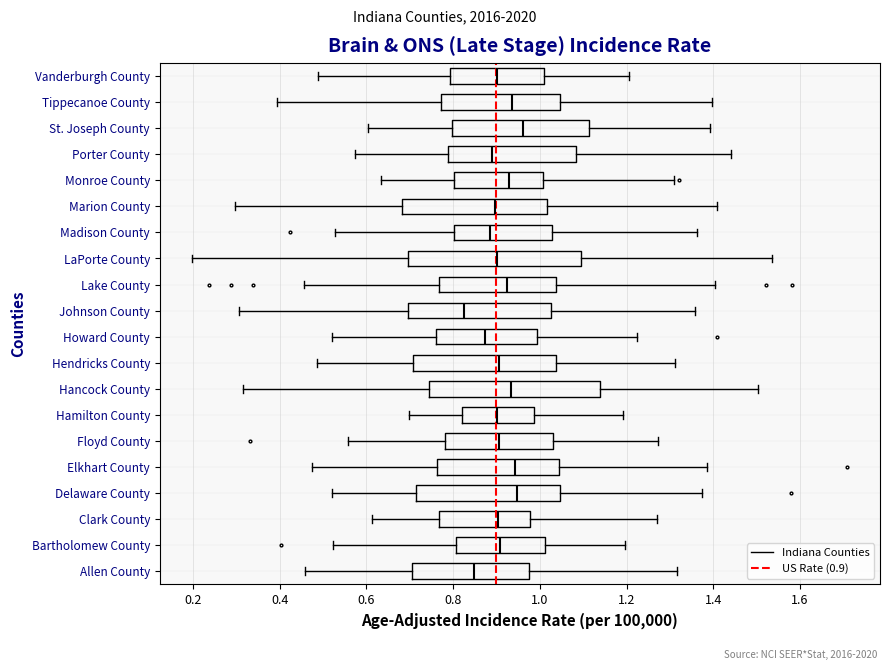

Where is the right edge of the box for Lake County on the x-axis? The values are not printed on the chart, so give them approximately, as read against the axis.

1.04